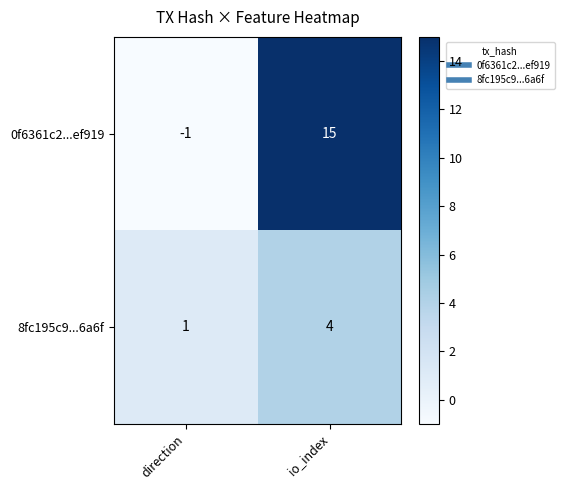

Reading left to right, transcribe all the data shown in this chart.

0f6361c2...ef919: -1	15
8fc195c9...6a6f: 1	4